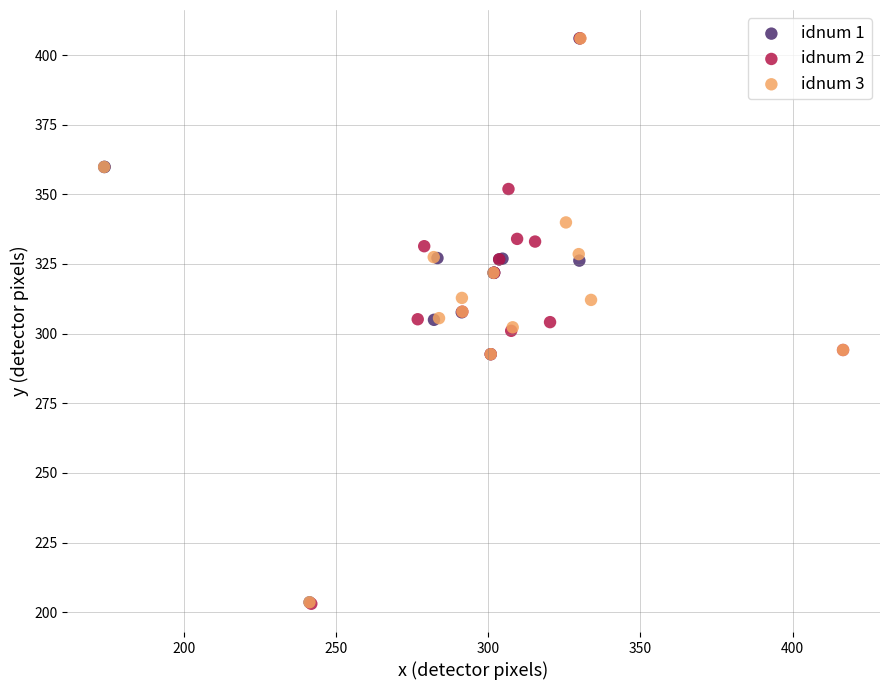

What are all the series names shown in the legend?

idnum 1, idnum 2, idnum 3